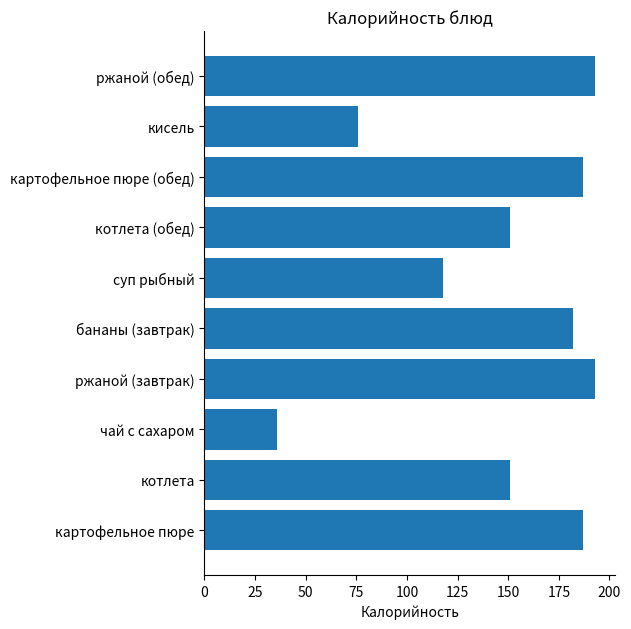

Which label corresponds to the smallest value in the chart?

чай с сахаром